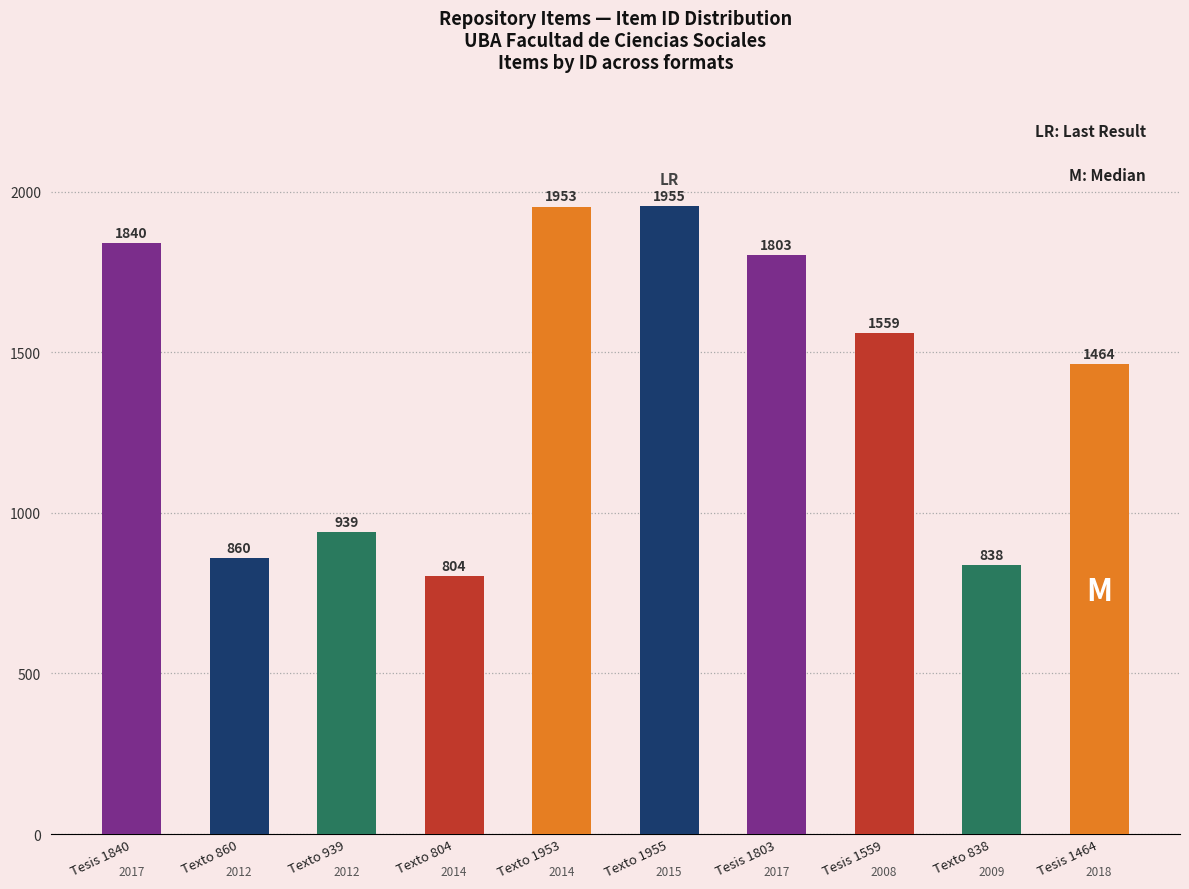

Are the bars horizontal?

No